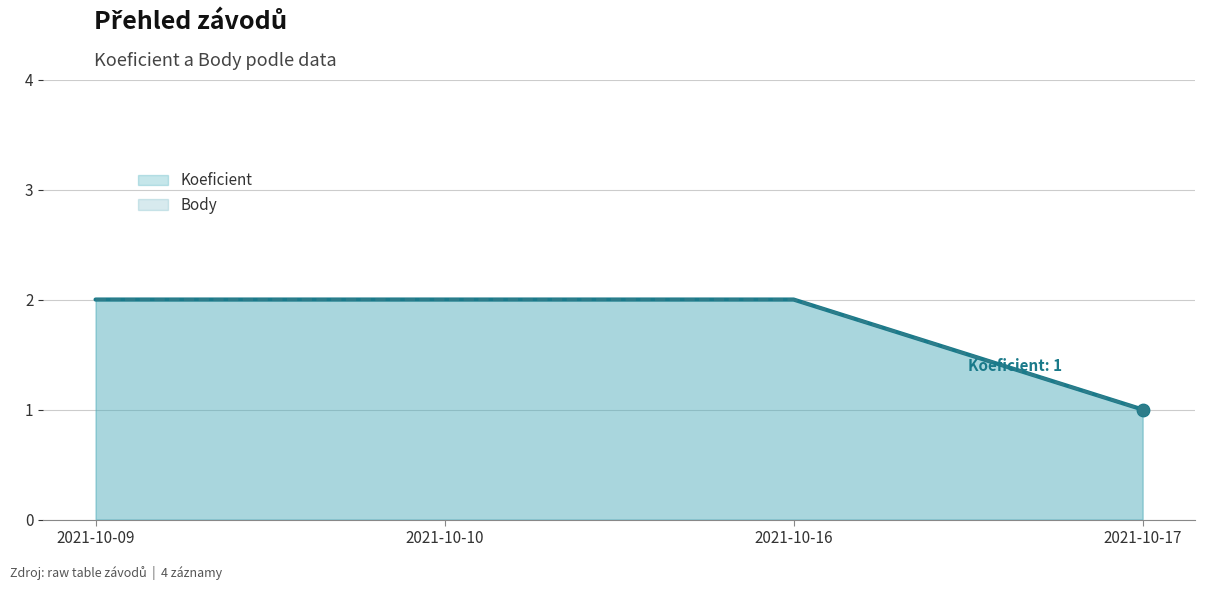

At how many categories does at least one series exceed 1?

3